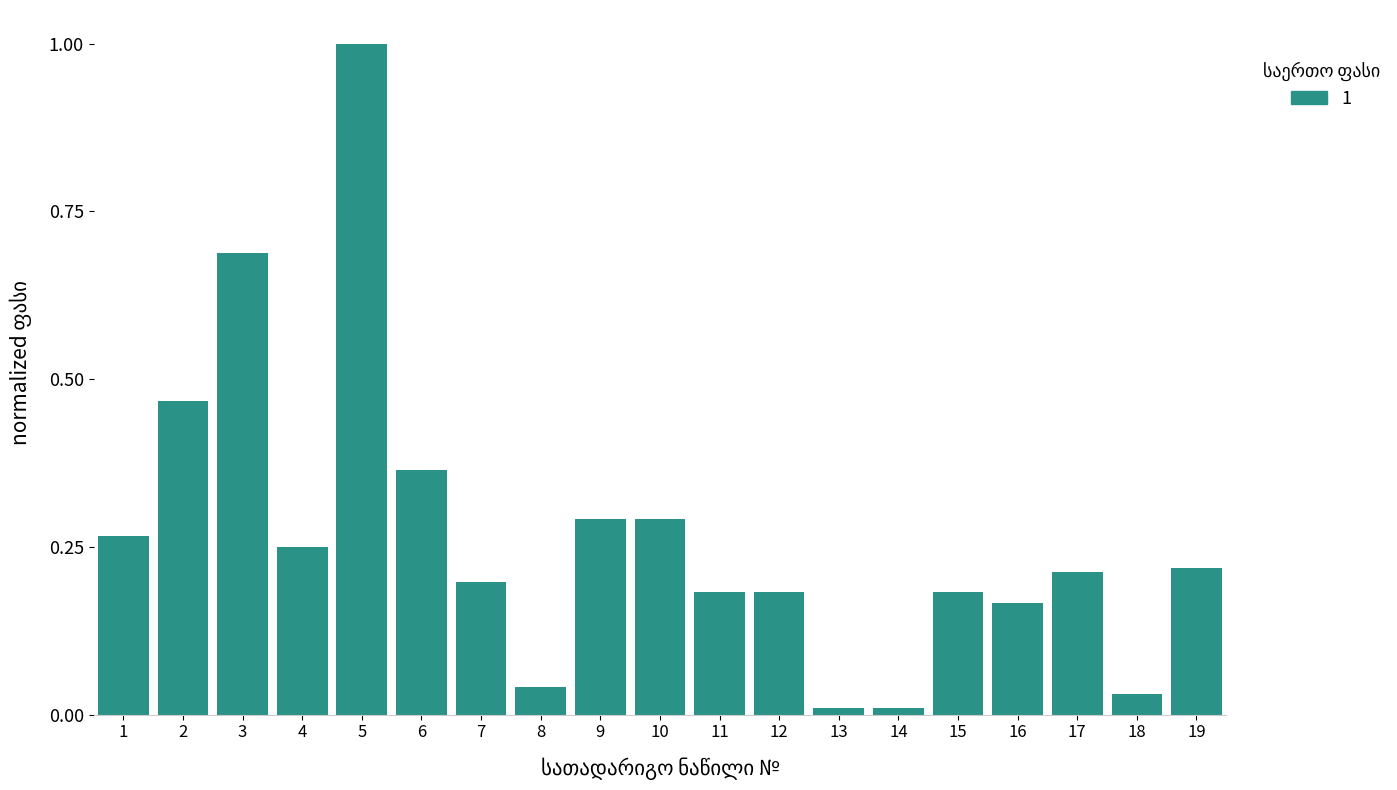

Is it true that the value at 9 is 0.1?

False